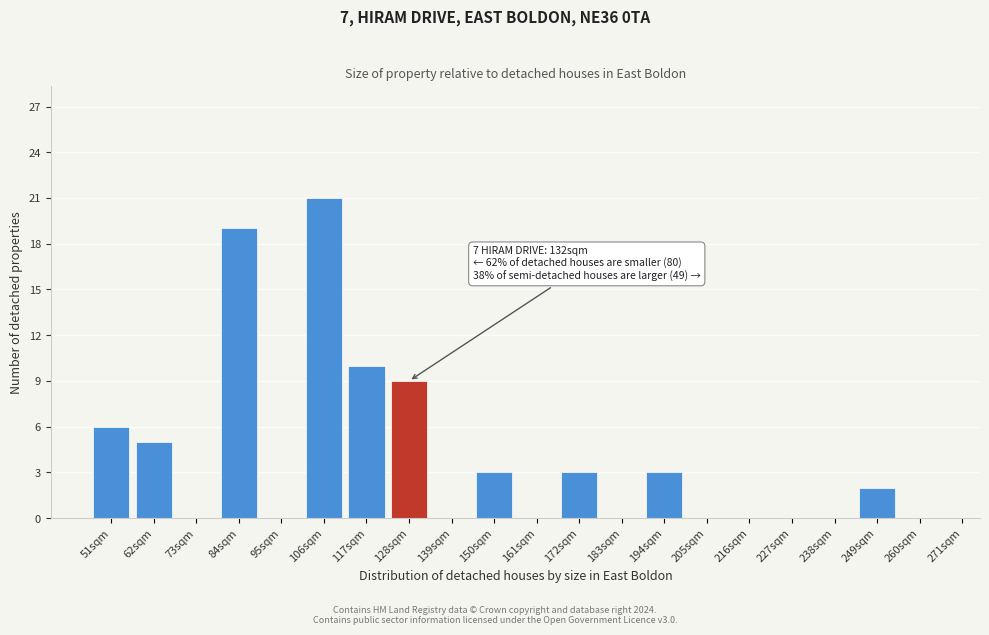

Reading left to right, extract all data points from this chart.

51sqm=6	62sqm=5	73sqm=0	84sqm=19	95sqm=0	106sqm=21	117sqm=10	128sqm=9	139sqm=0	150sqm=3	161sqm=0	172sqm=3	183sqm=0	194sqm=3	205sqm=0	216sqm=0	227sqm=0	238sqm=0	249sqm=2	260sqm=0